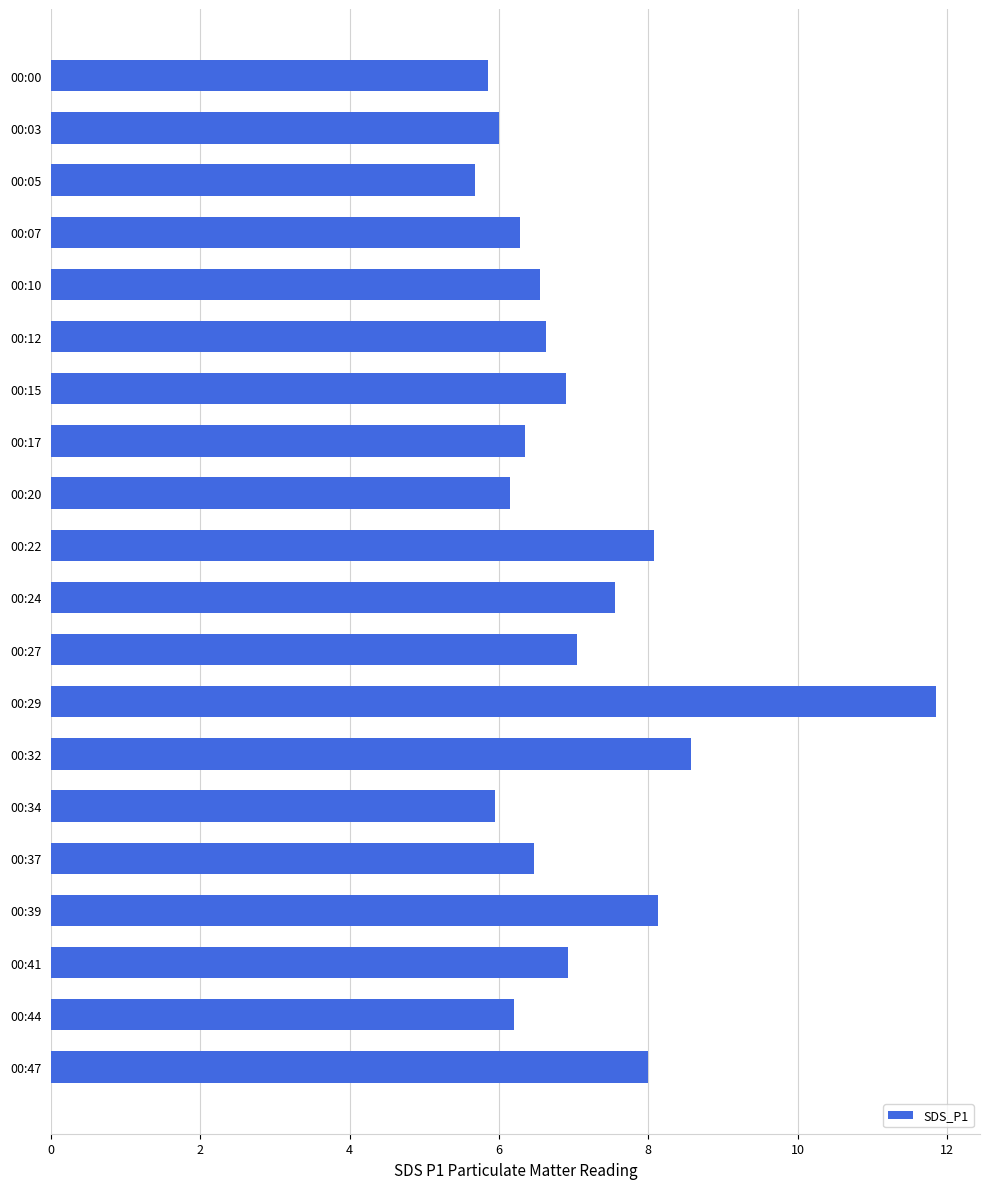

The chart shows a value of 6.6 at 00:12. True or false?

True